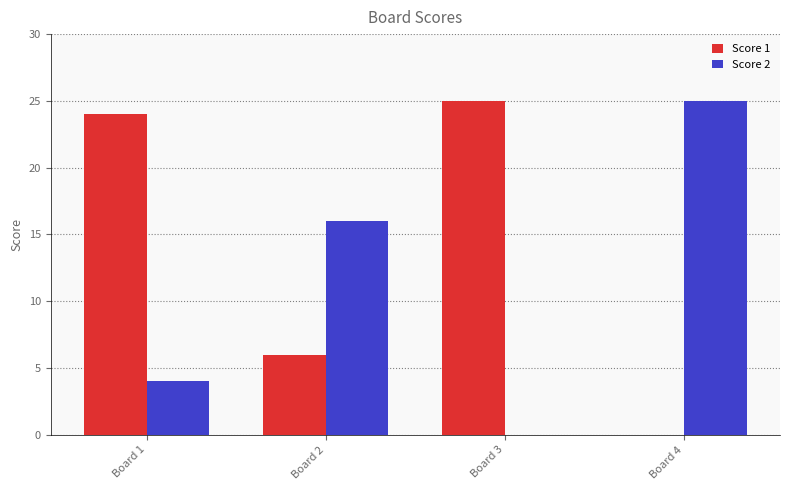

What is the total value across all series at Board 2?

22